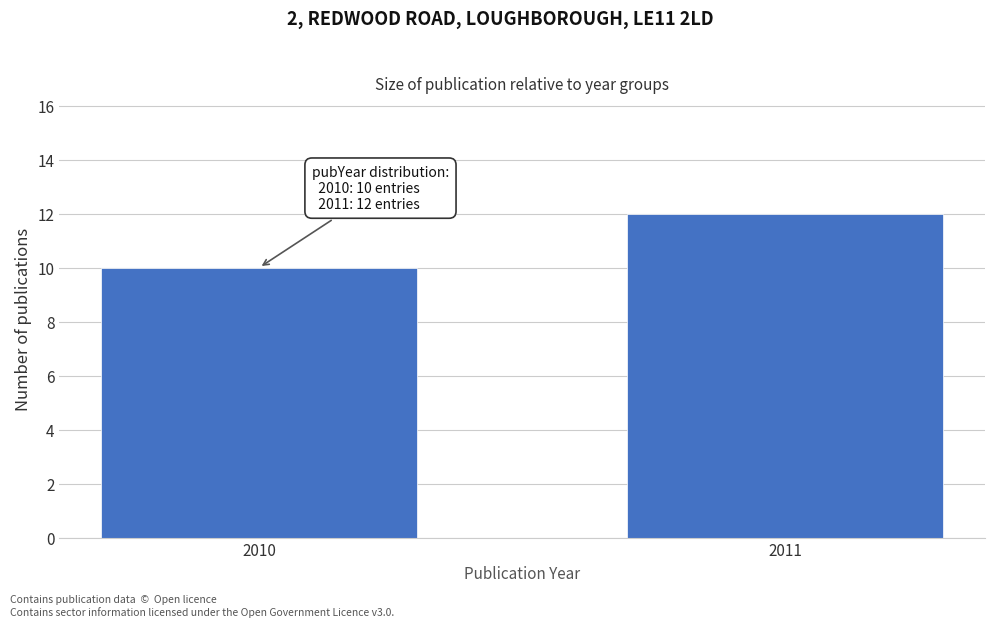

Reading right to left, extract all data points from this chart.

2011=12	2010=10